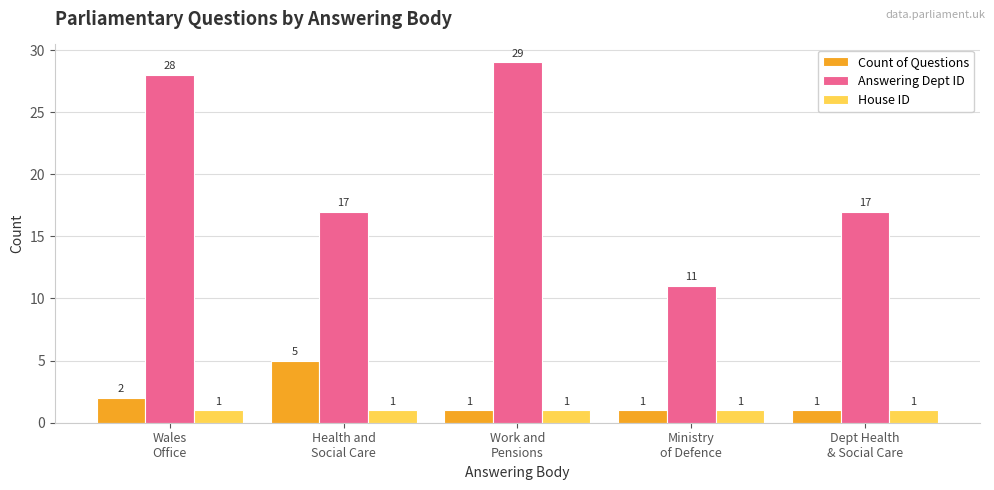

Where is Count of Questions nearest to the value 3?

Wales
Office